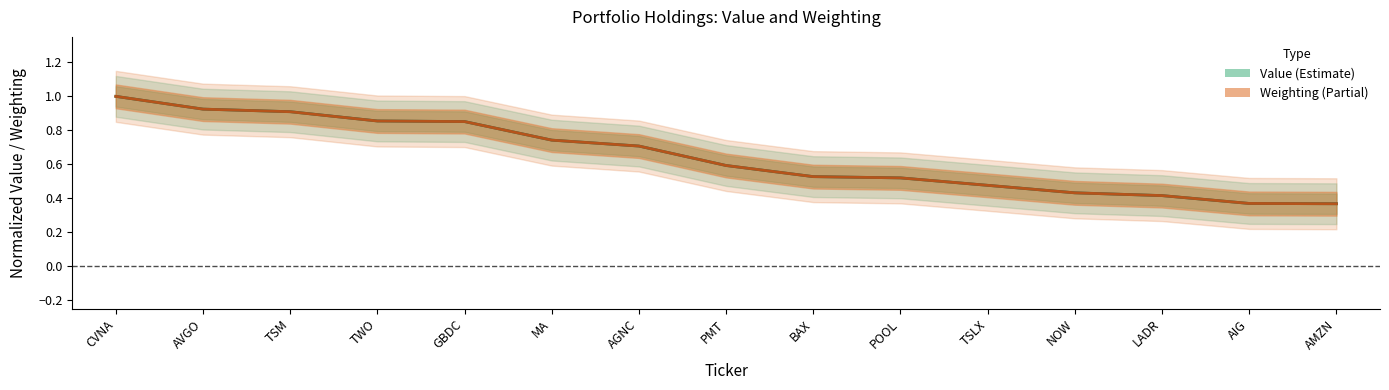

How many lines are shown in the chart?

2